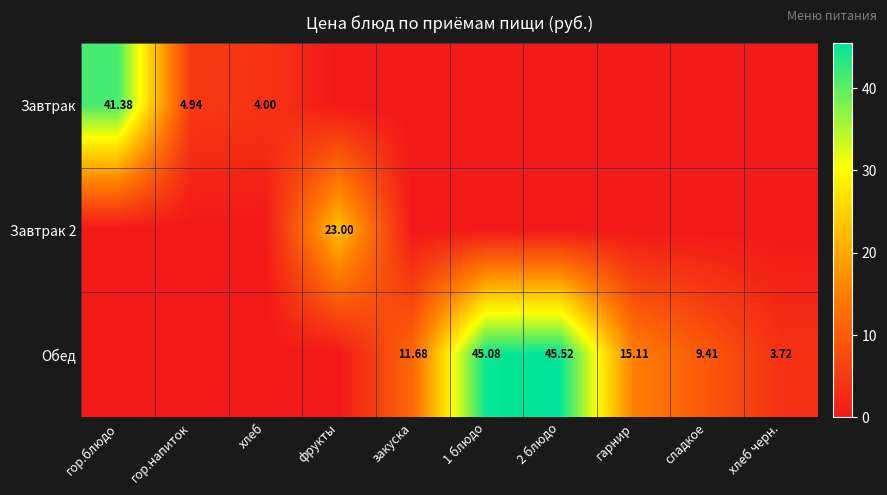

What is the difference between the highest and lowest values at гор.напиток?

4.9